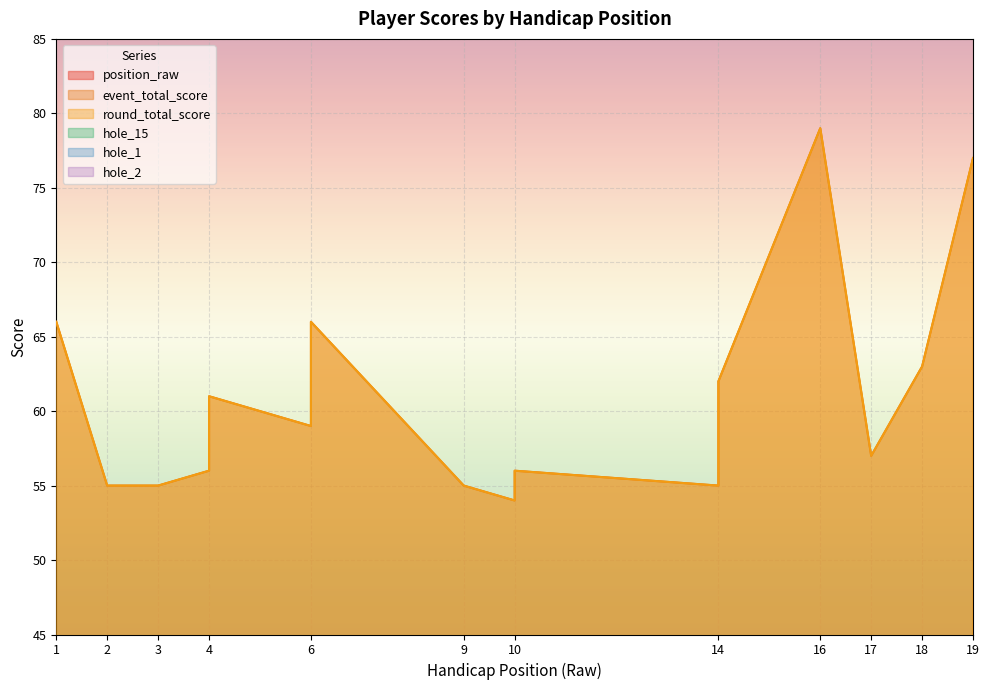

At which label does round_total_score reach its minimum?

10